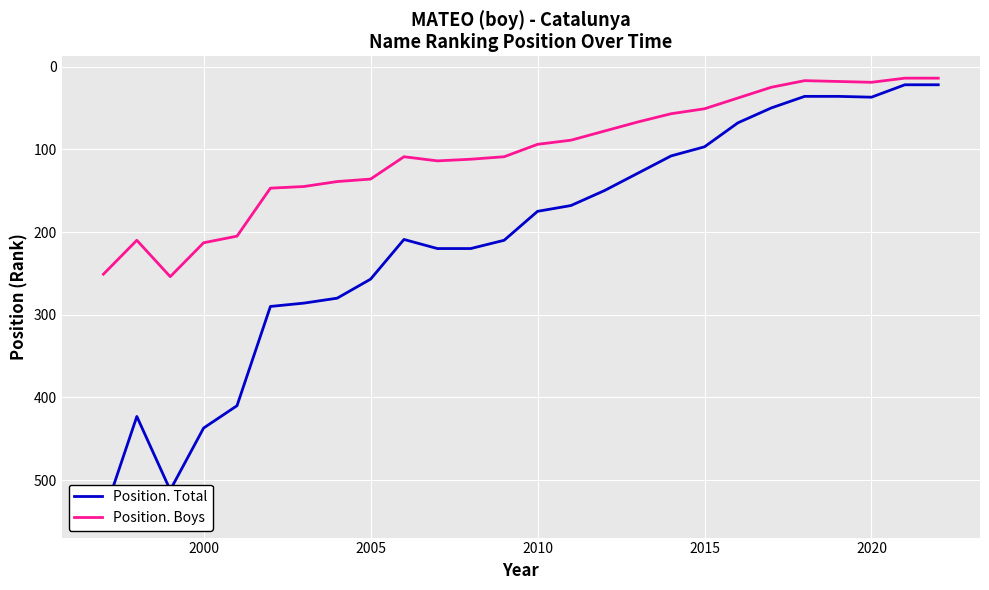

The Position. Boys series shows 51 at 2015. True or false?

True